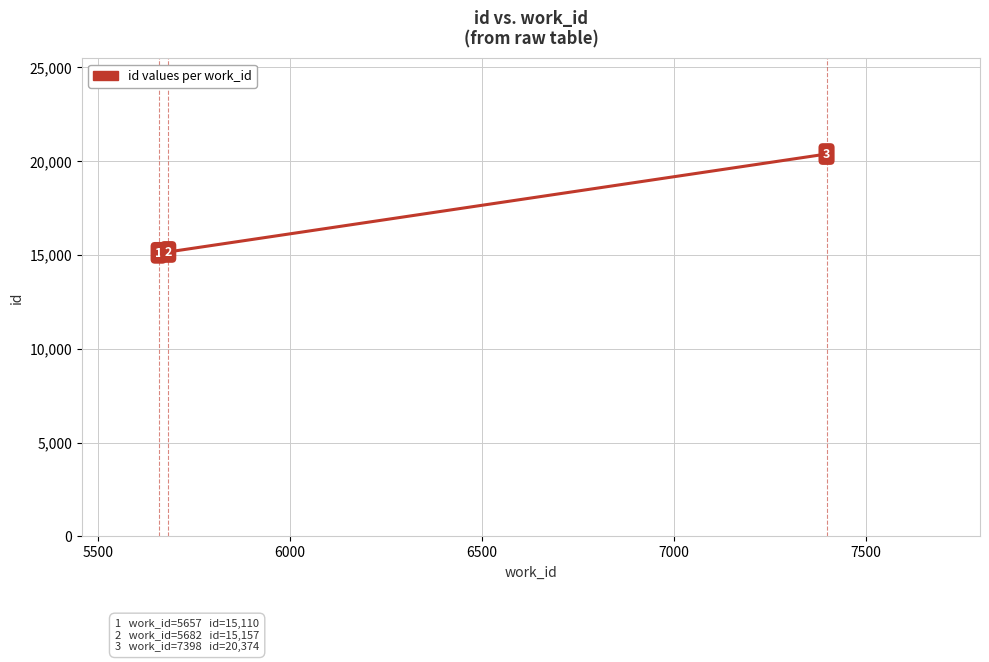

What is the greatest value displayed?

20374